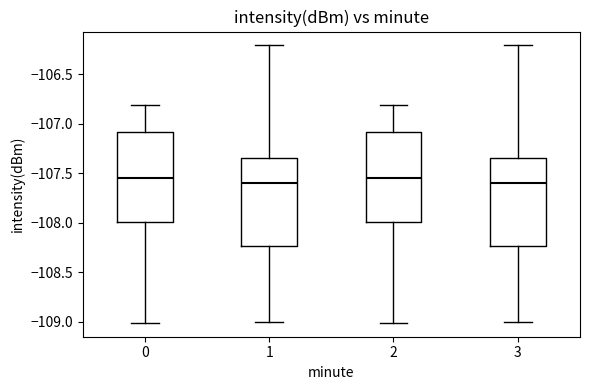

Reading left to right, read every box against the y-axis: the position of its median line, the range the box covers, and the ends of its whiskers. The values are not printed on the chart, so give them approximately, as read against the axis.

0: median -107.55, box -108.00 to -107.10, whiskers -109.00 to -106.80
1: median -107.60, box -108.25 to -107.35, whiskers -109.00 to -106.20
2: median -107.55, box -108.00 to -107.10, whiskers -109.00 to -106.80
3: median -107.60, box -108.25 to -107.35, whiskers -109.00 to -106.20